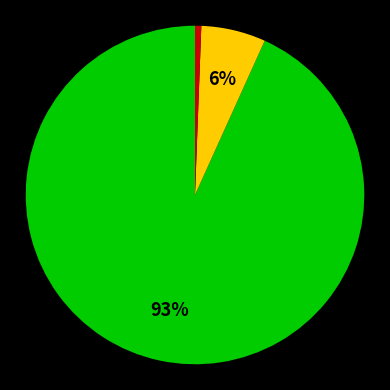

Count the number of slices in the pie.

3